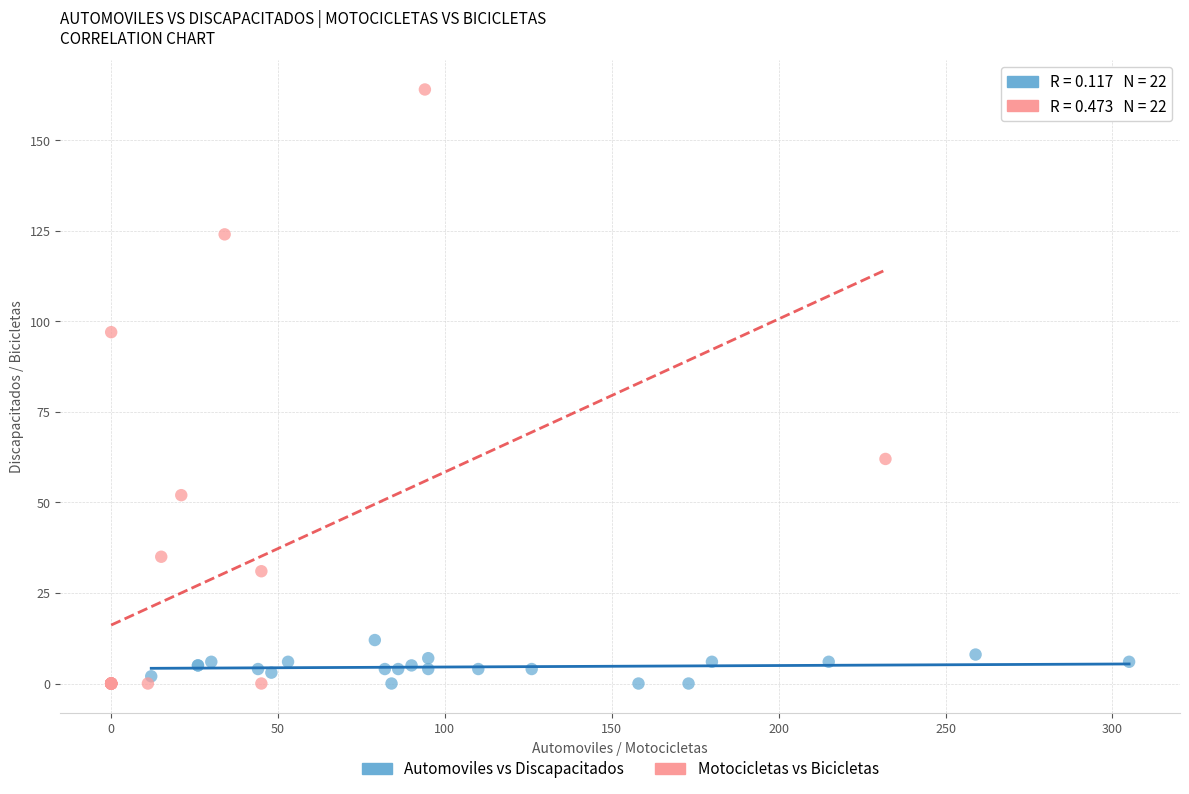

Which series has the largest Y range (max minus min)?

Motocicletas vs Bicicletas